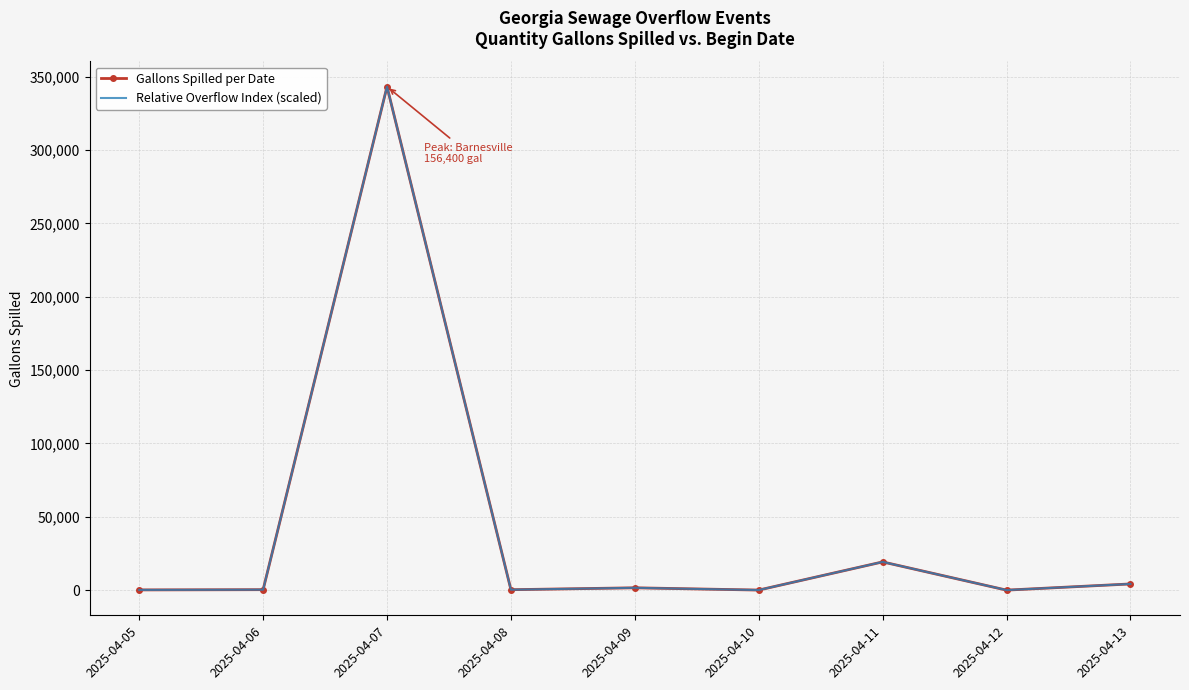

Where is Gallons Spilled per Date nearest to the value 171642?

2025-04-11